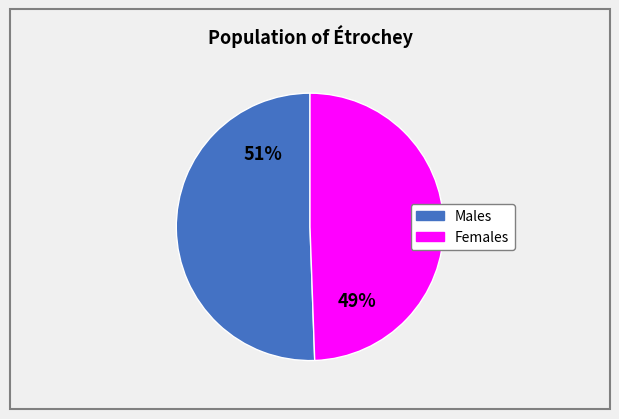

Is there a majority slice in this chart?

Yes